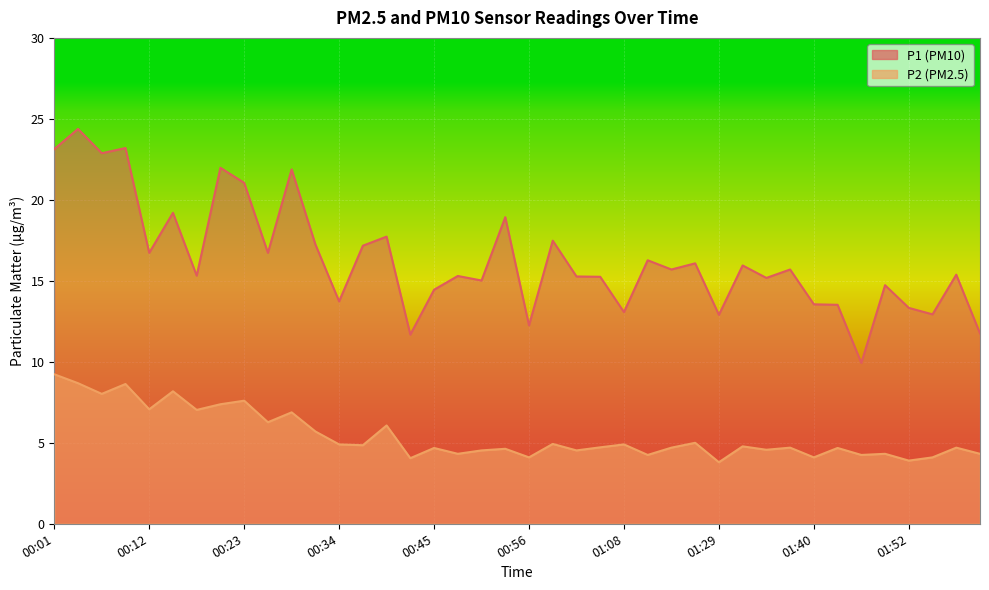

At how many categories does at least one series exceed 7?

40